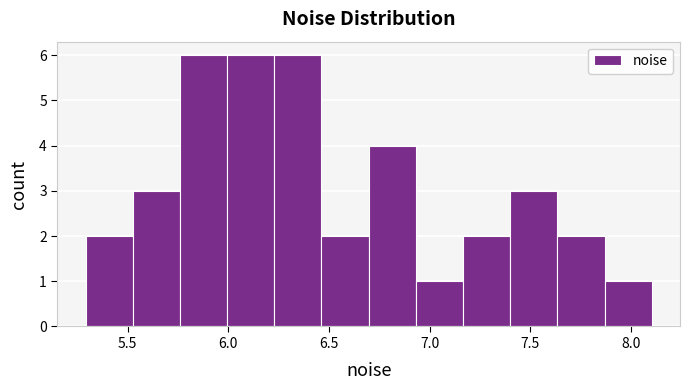

Reading left to right, transcribe this chart: for each bar, give the range it covers on the x-axis and its height. Neither the bar edges nor the heights are printed on the chart, so give them approximately, as read against the axes.

5.30 to 5.55: 2
5.55 to 5.75: 3
5.75 to 6.00: 6
6.00 to 6.25: 6
6.25 to 6.45: 6
6.45 to 6.70: 2
6.70 to 6.95: 4
6.95 to 7.15: 1
7.15 to 7.40: 2
7.40 to 7.65: 3
7.65 to 7.85: 2
7.85 to 8.10: 1